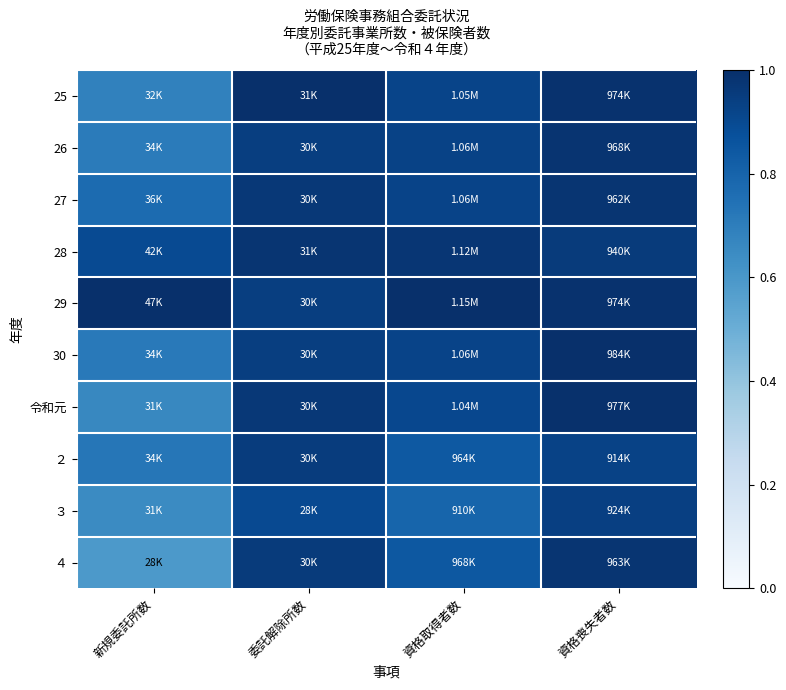

Which has a higher value, 新規委託所数 or 資格取得者数?

資格取得者数